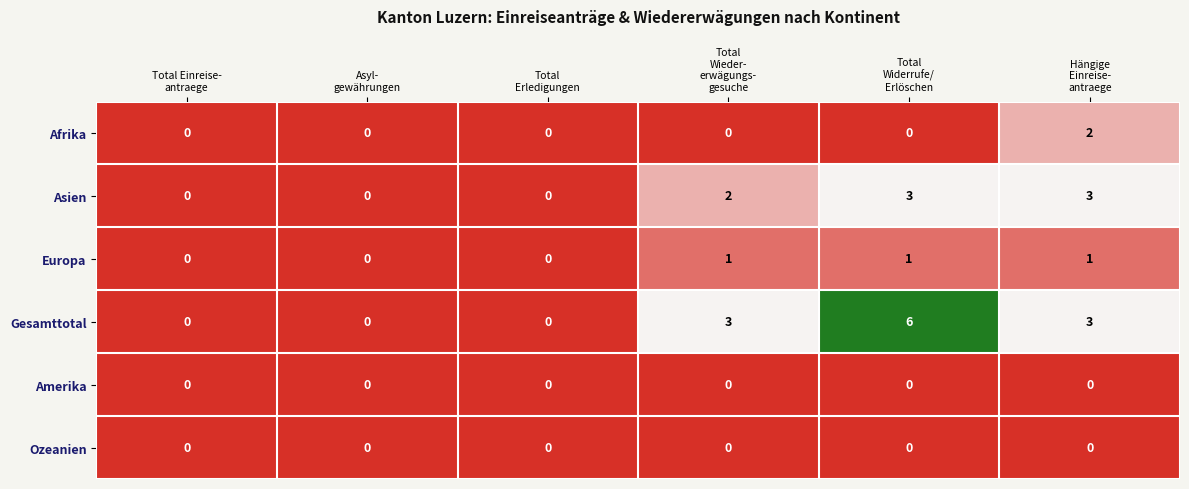

What is the spread (max minus min) of values at Total
Widerrufe/
Erlöschen?

6